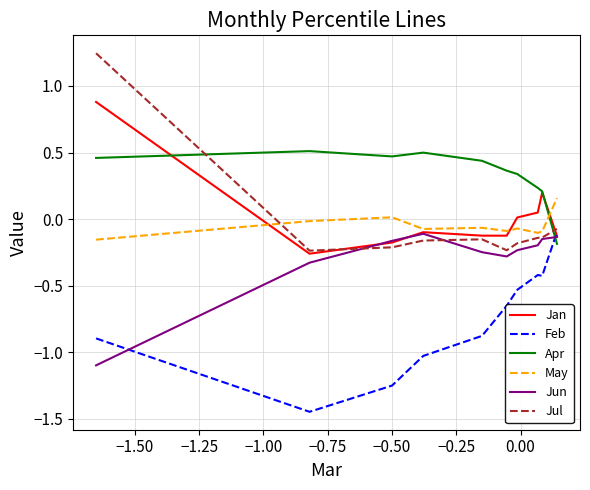

Which series has the largest total across all categories?

Apr